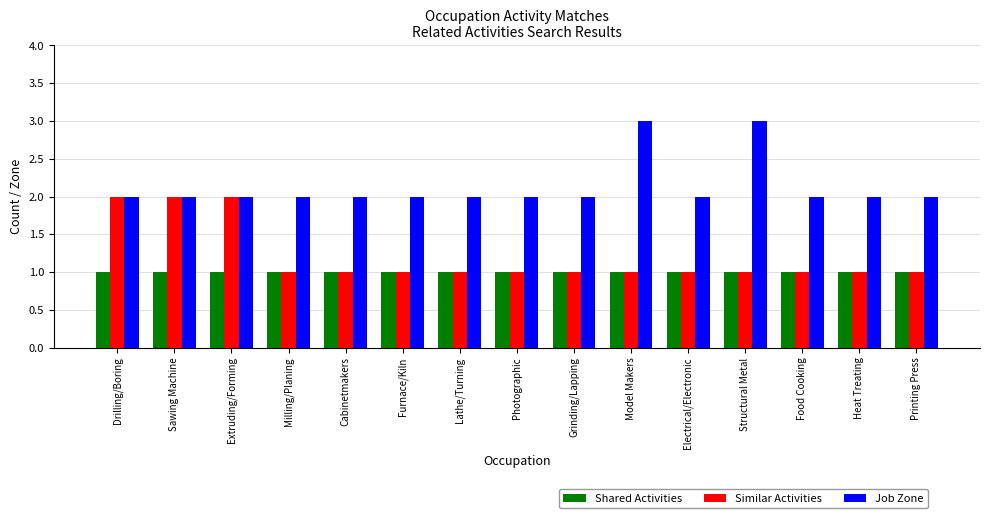

Count the number of data series in this chart.

3